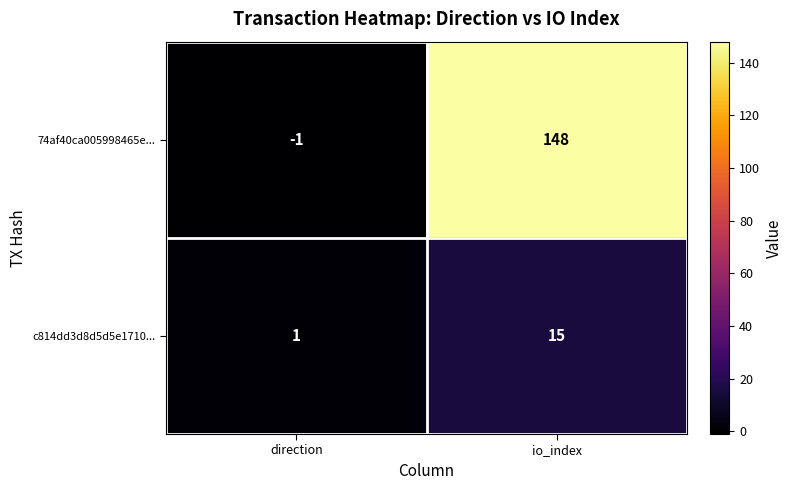

Which series has the widest spread of values?

74af40ca005998465e...